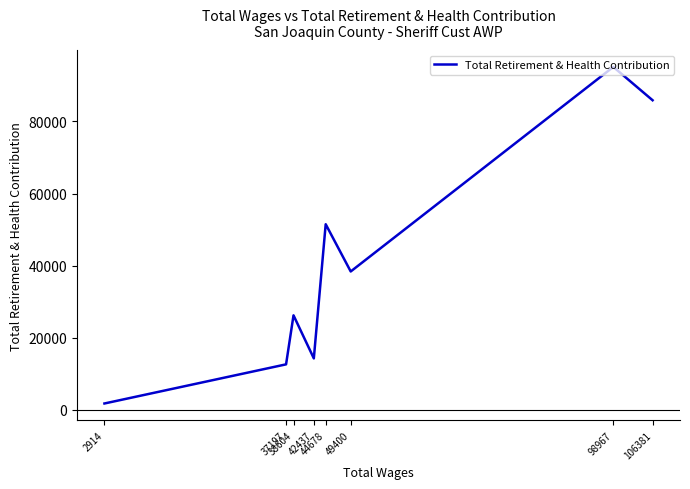

Which category has the lowest value across all series?

2914